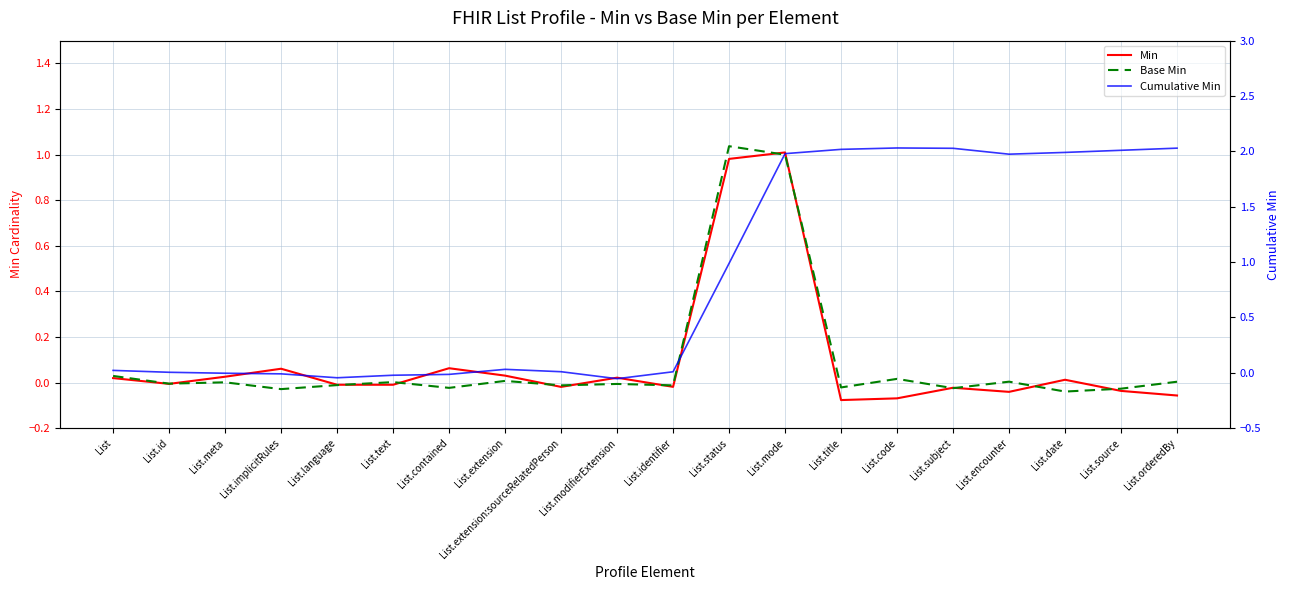

At which category does the chart reach its minimum across all series?

List.title